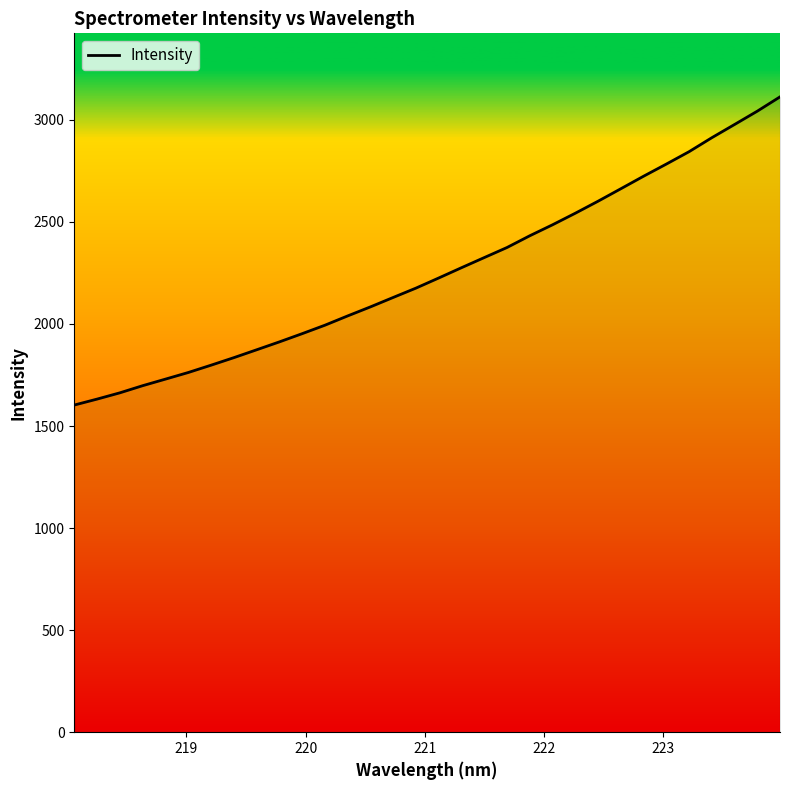

What is the maximum value shown in the chart?

3112.5